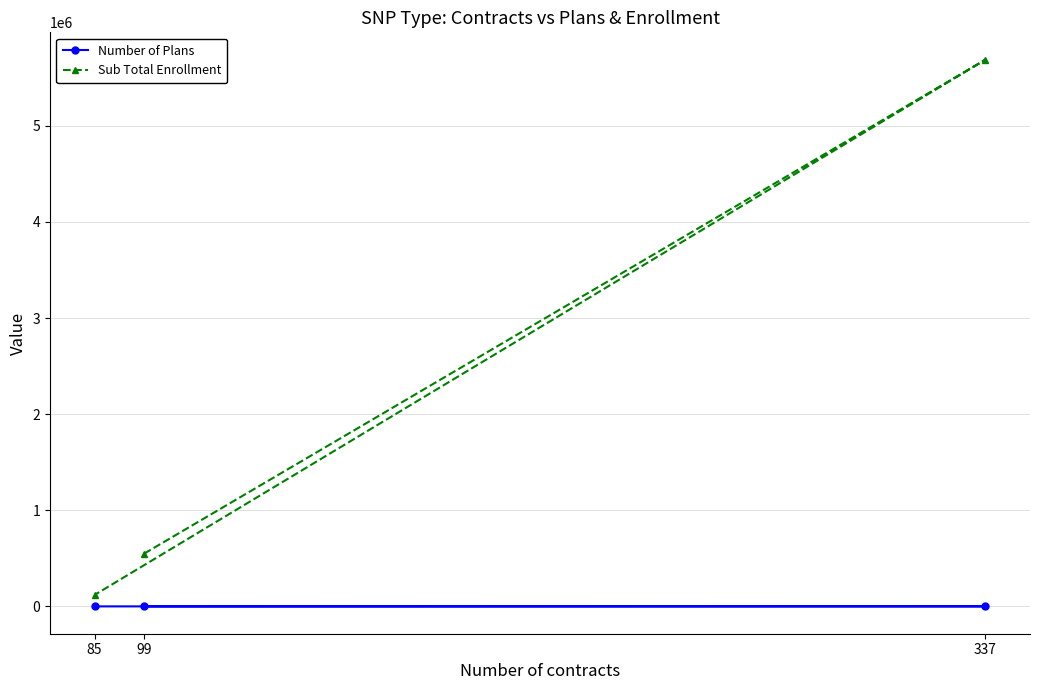

Rank the categories by Sub Total Enrollment value from lowest to highest.

85, 99, 337